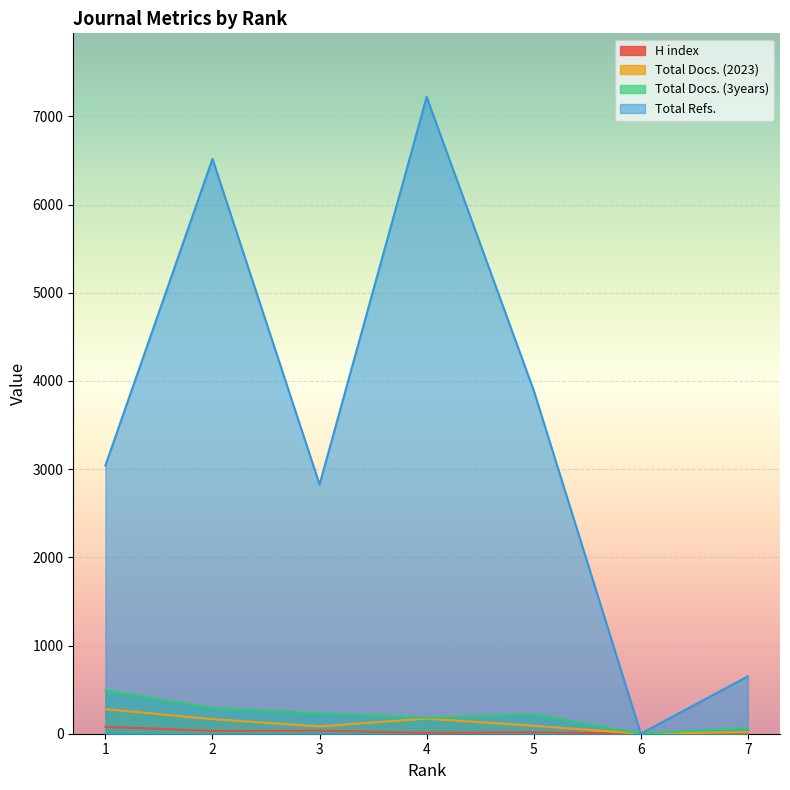

How many categories are shown in the chart?

7